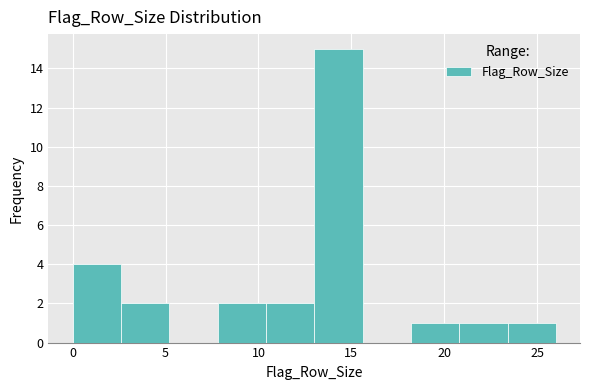

Reading left to right, transcribe this chart: for each bar, give the range it covers on the x-axis and its height. Neither the bar edges nor the heights are printed on the chart, so give them approximately, as read against the axes.

0.0 to 2.6: 4
2.6 to 5.2: 2
5.2 to 7.8: 0
7.8 to 10.4: 2
10.4 to 13.0: 2
13.0 to 15.6: 15
15.6 to 18.2: 0
18.2 to 20.8: 1
20.8 to 23.4: 1
23.4 to 26.0: 1